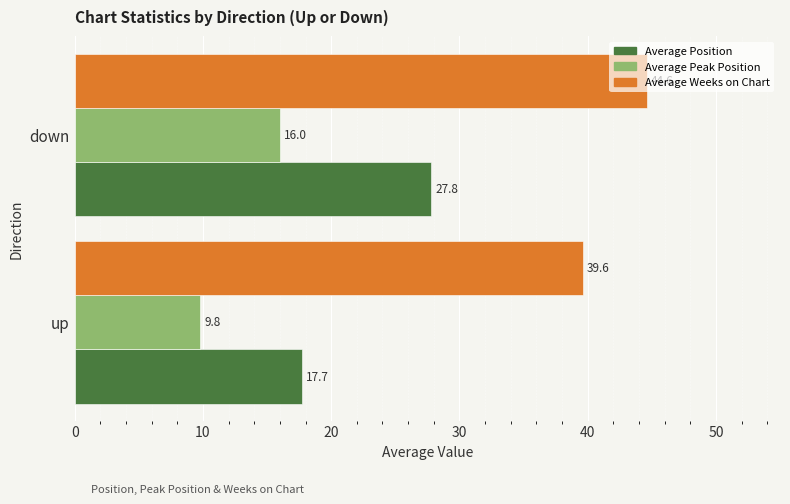

Which category has the highest value in the Average Position series?

down